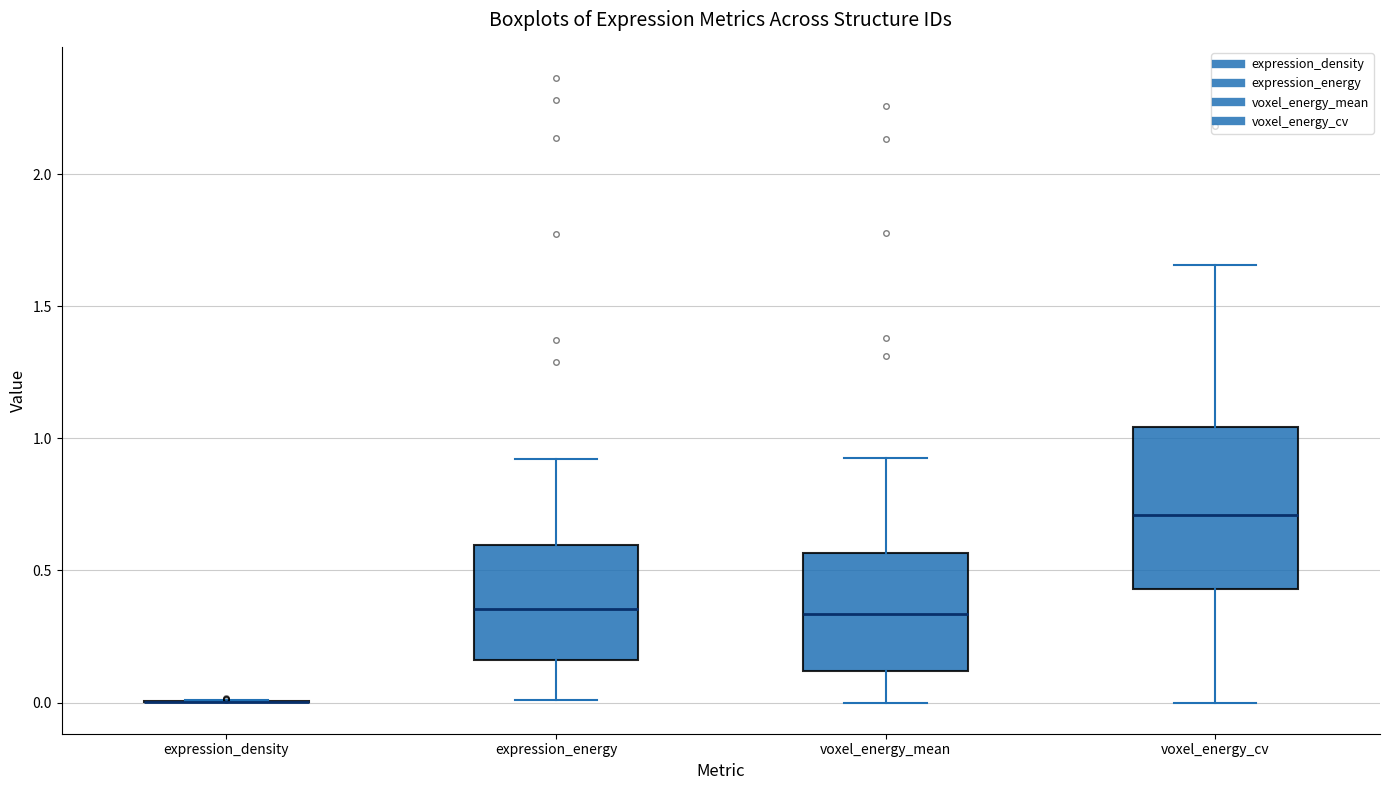

Reading left to right, read every box against the y-axis: the position of its median line, the range the box covers, and the ends of its whiskers. The values are not printed on the chart, so give them approximately, as read against the axis.

expression_density: box collapsed to a line at 0.00, whiskers 0.00 to 0.00
expression_energy: median 0.35, box 0.15 to 0.60, whiskers 0.00 to 0.90
voxel_energy_mean: median 0.35, box 0.10 to 0.55, whiskers 0.00 to 0.95
voxel_energy_cv: median 0.70, box 0.45 to 1.05, whiskers 0.00 to 1.65